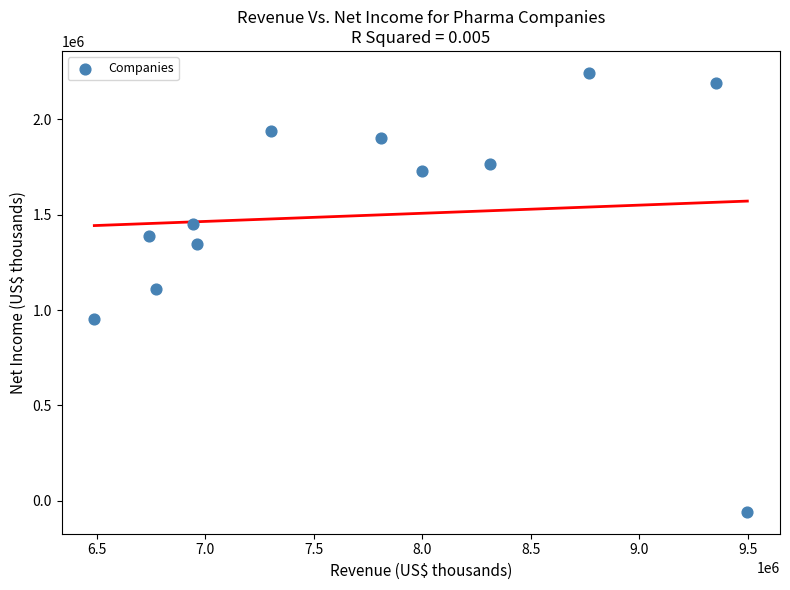

What is the range of Y values (max minus min)?

2300300